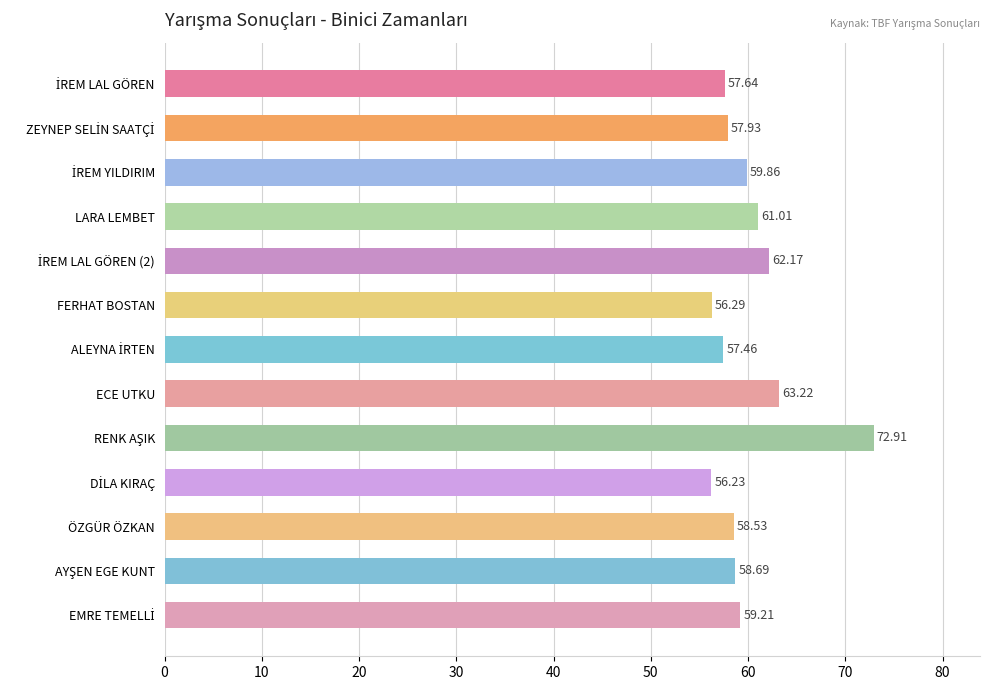

What is the difference between the values at ÖZGÜR ÖZKAN and LARA LEMBET?

2.5